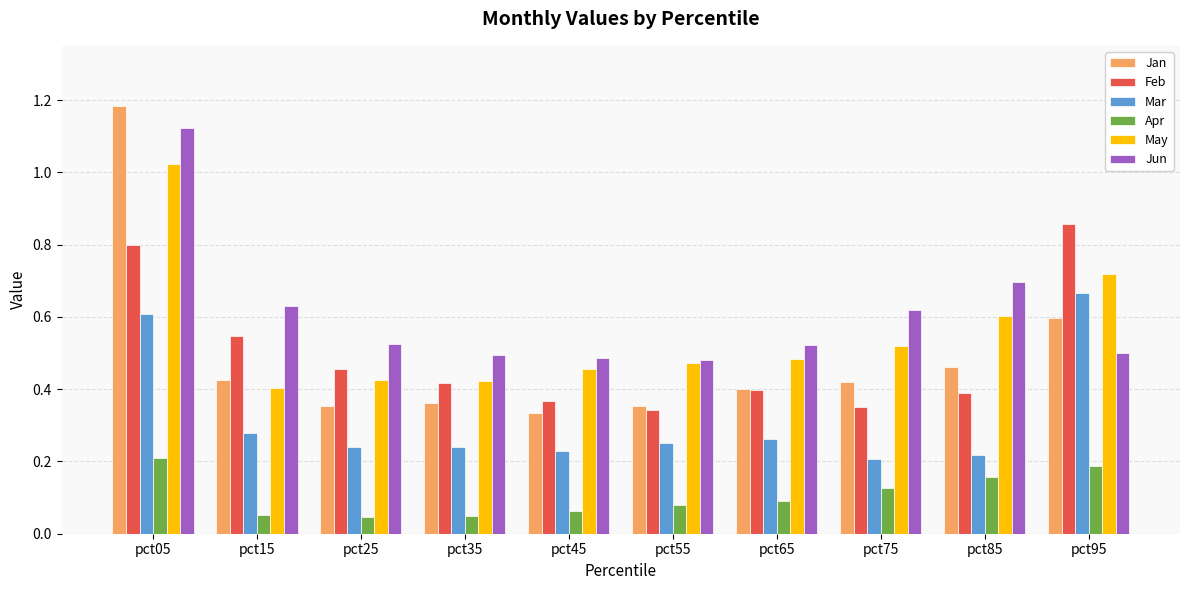

True or false: May has a value of 0.7 at pct65.

False